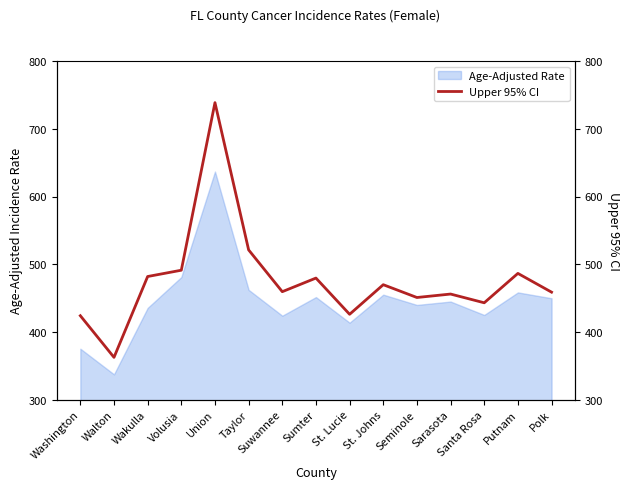

What is the label of the 13th point from the left?

Santa Rosa